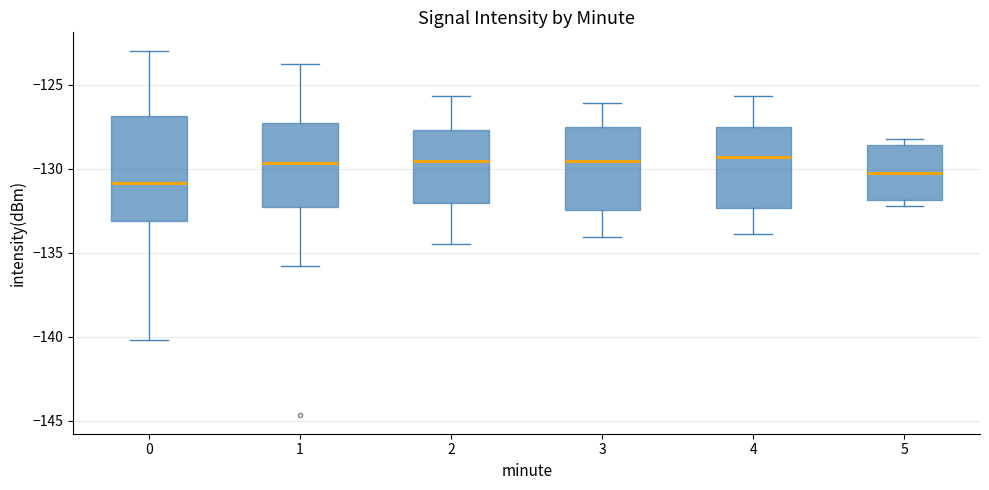

Reading left to right, transcribe this box plot: for each box, give where its median line is, the range the box spans, and where its two whiskers end, as read against the y-axis. The values are not printed on the chart, so give them approximately, as read against the axis.

0: median -131.0, box -133.0 to -127.0, whiskers -140.0 to -123.0
1: median -129.5, box -132.5 to -127.5, whiskers -136.0 to -124.0
2: median -129.5, box -132.0 to -127.5, whiskers -134.5 to -125.5
3: median -129.5, box -132.5 to -127.5, whiskers -134.0 to -126.0
4: median -129.5, box -132.5 to -127.5, whiskers -134.0 to -125.5
5: median -130.0, box -132.0 to -128.5, whiskers -132.0 (just below the box's lower edge) to -128.0